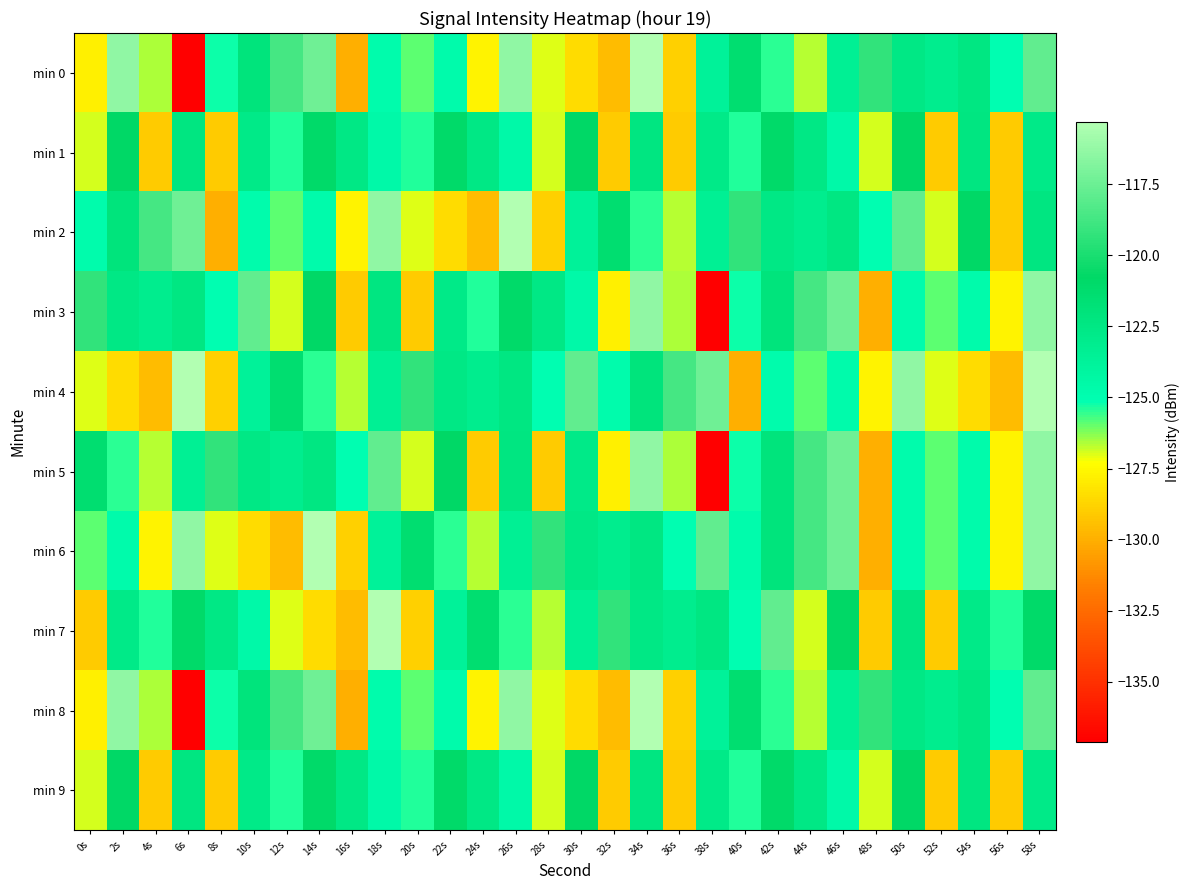

At which category is the sum across all series the highest?

58s